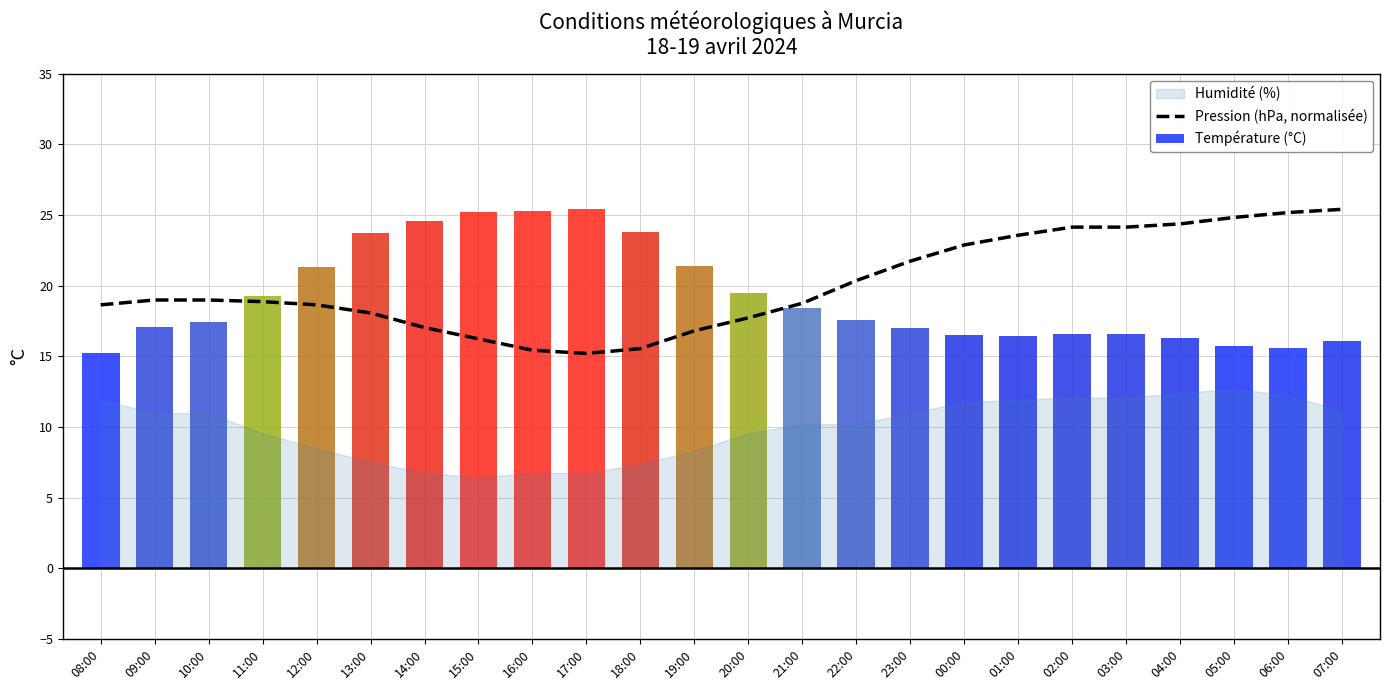

Between 09:00 and 20:00, which series saw the biggest shift?

Température (°C)